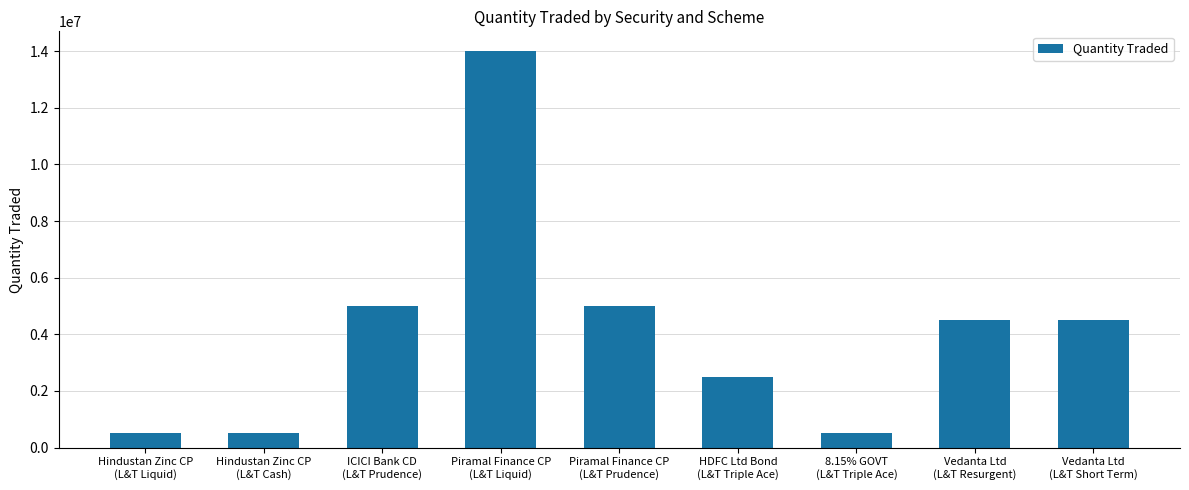

What is the change in value from HDFC Ltd Bond
(L&T Triple Ace) to Vedanta Ltd
(L&T Resurgent)?

+2000000